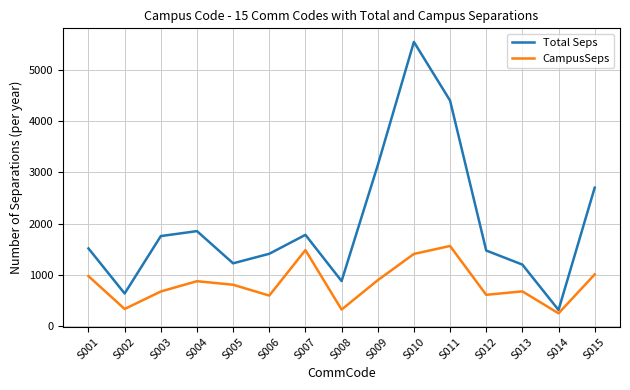

What is the total value across all series at S001?

2495.6